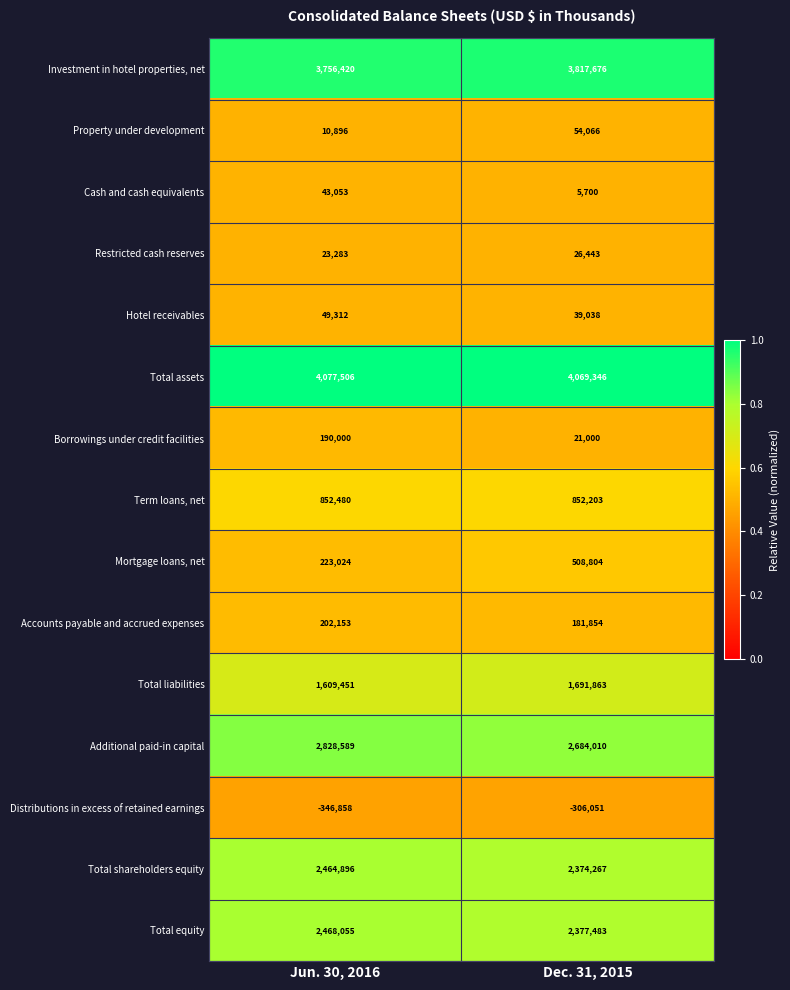

What is the smallest value displayed?

-346858